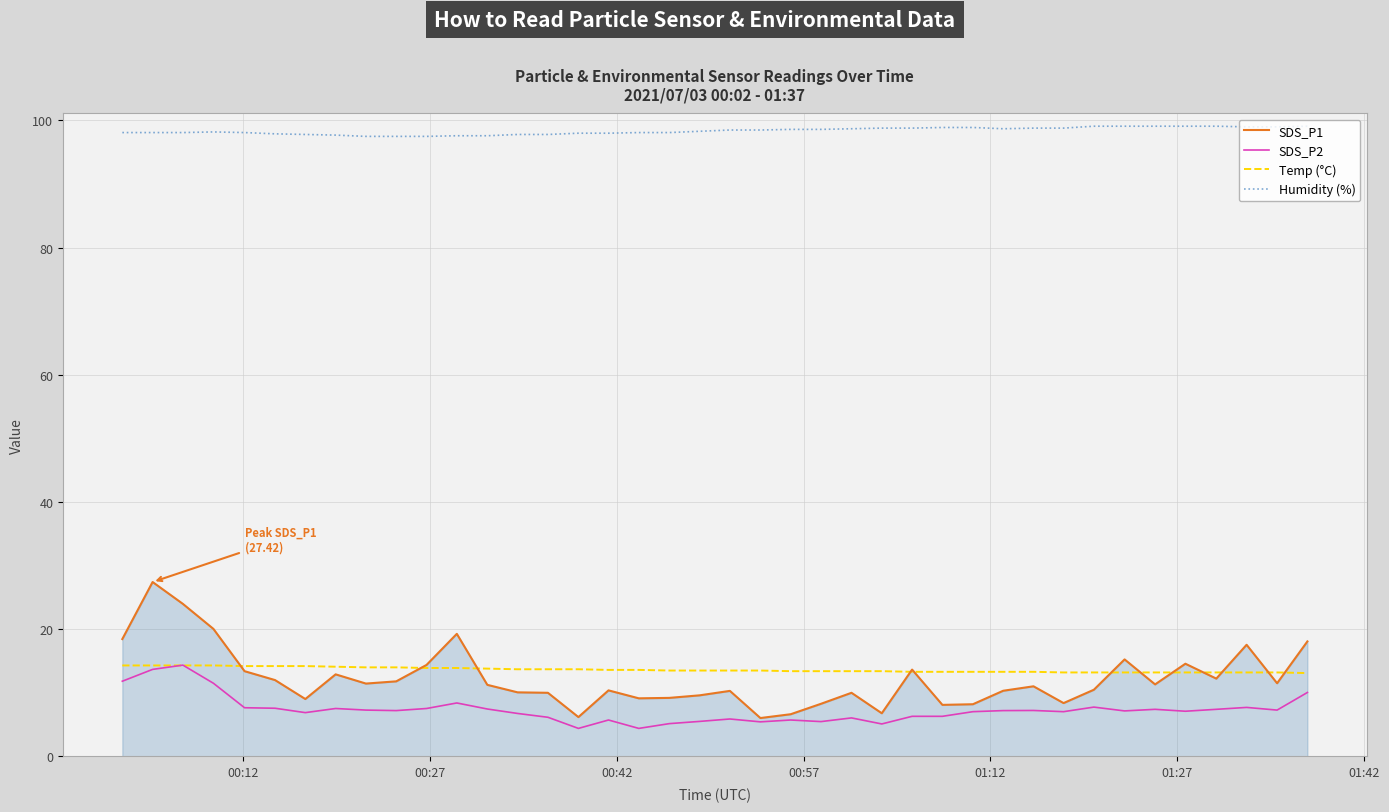

True or false: Temp (°C) and Humidity (%) intersect in this chart.

False